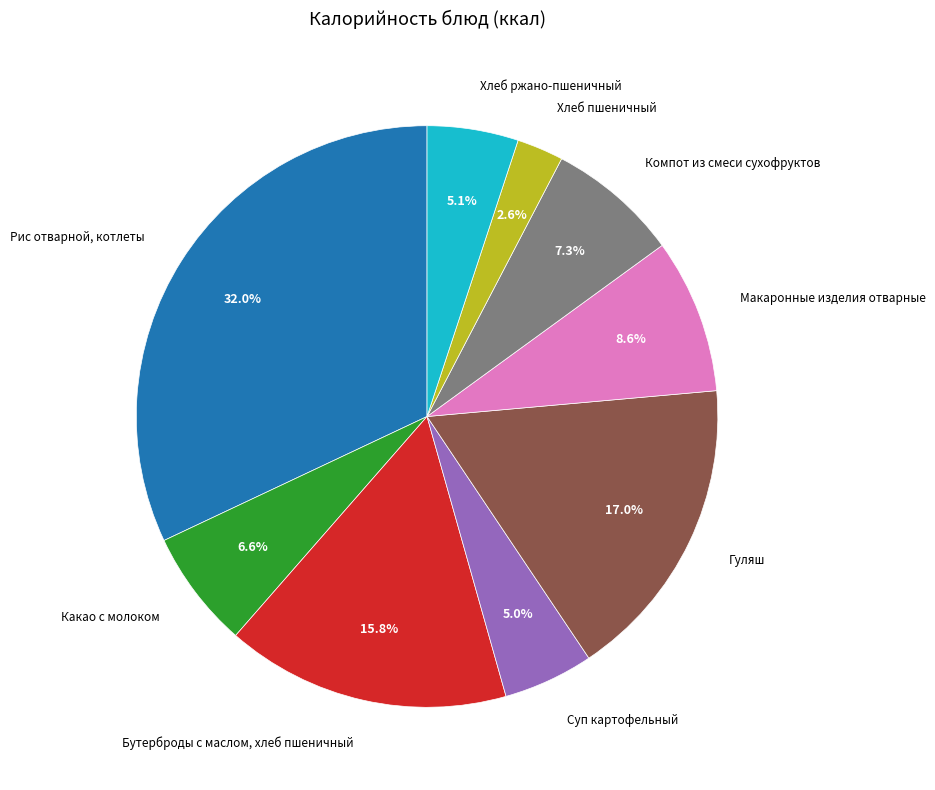

Is there any slice that represents more than half of the pie?

No